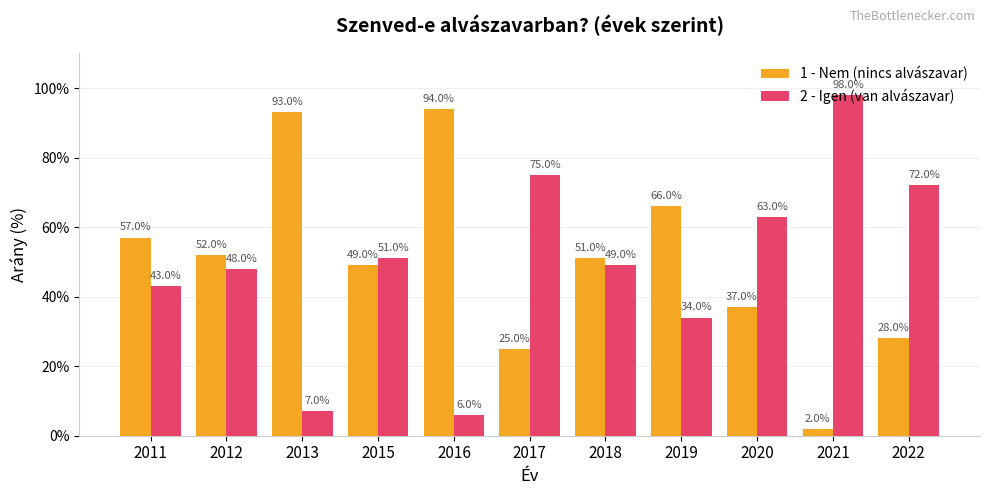

Rank the categories by 2 - Igen (van alvászavar) value from highest to lowest.

2021, 2017, 2022, 2020, 2015, 2018, 2012, 2011, 2019, 2013, 2016